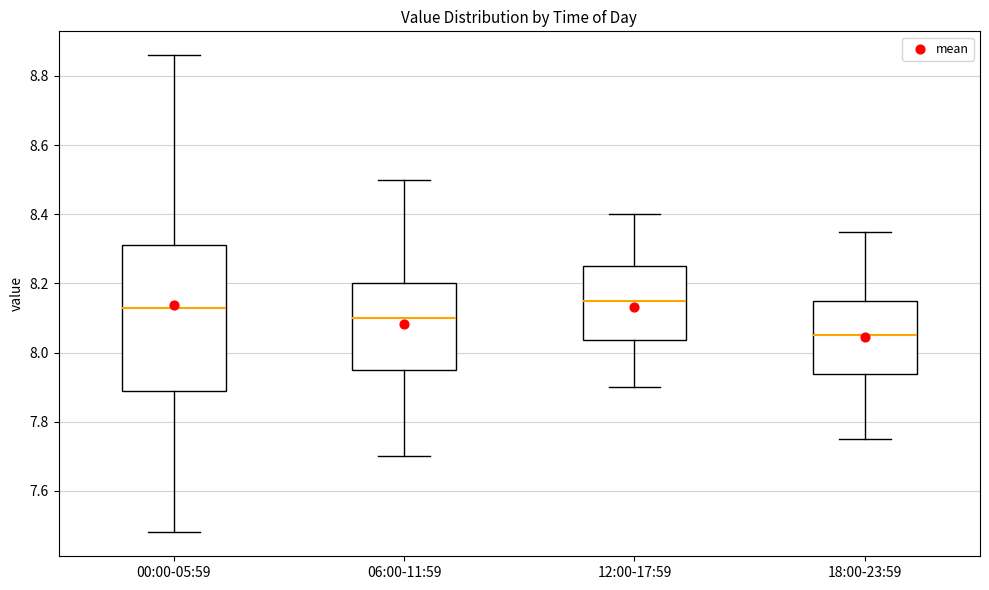

Comparing the boxes themselves (not the whiskers), which one is the tallest?

00:00-05:59